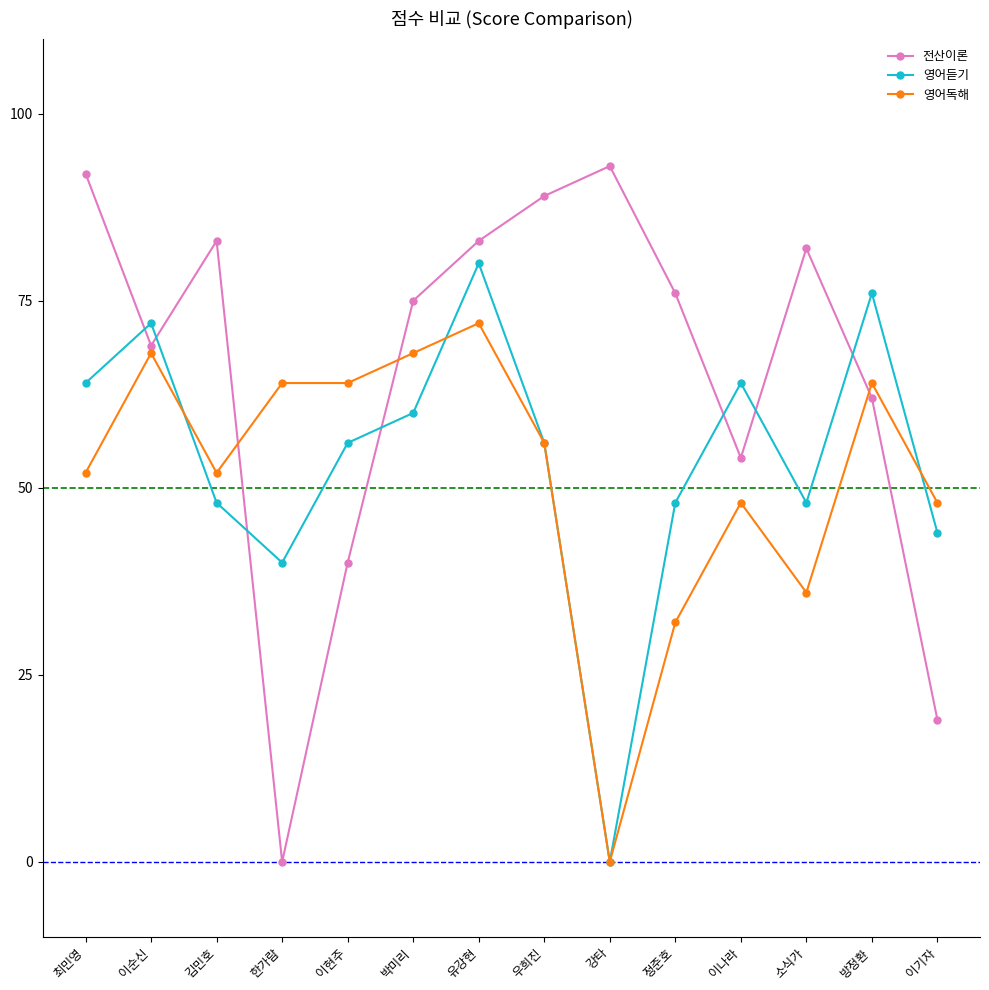

What value does the 영어듣기 series have at 이나라?

64